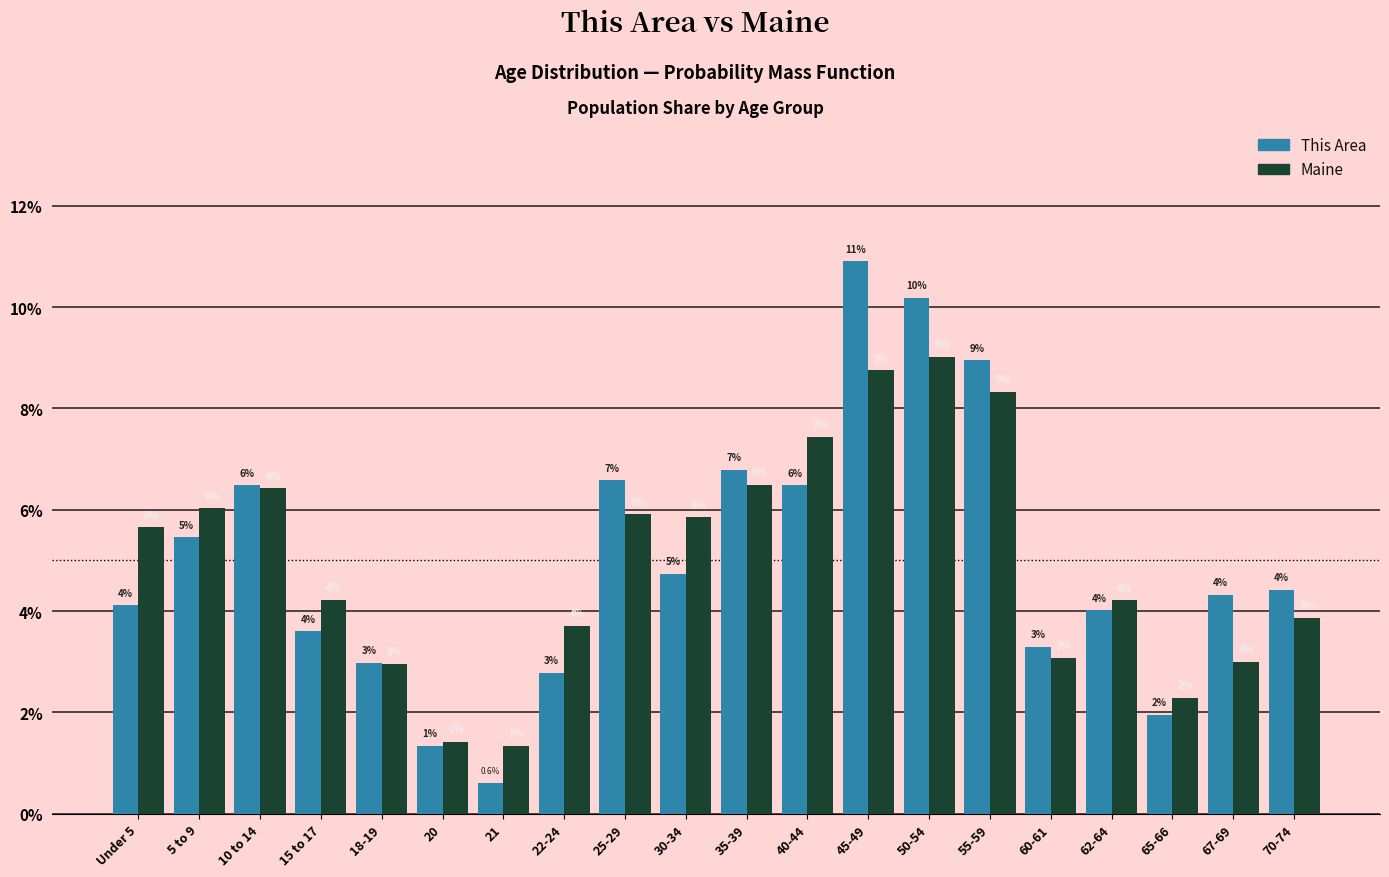

At which category is the sum across all series the highest?

45-49